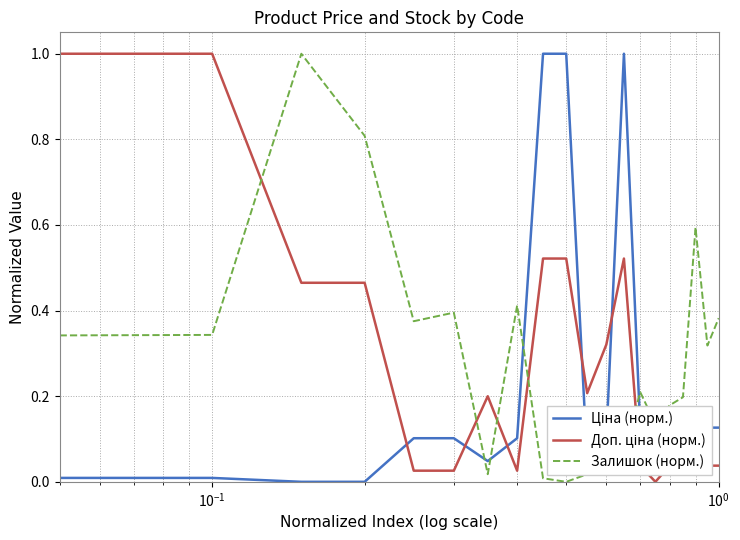

What is the sum of all Залишок (норм.) values?

5.9